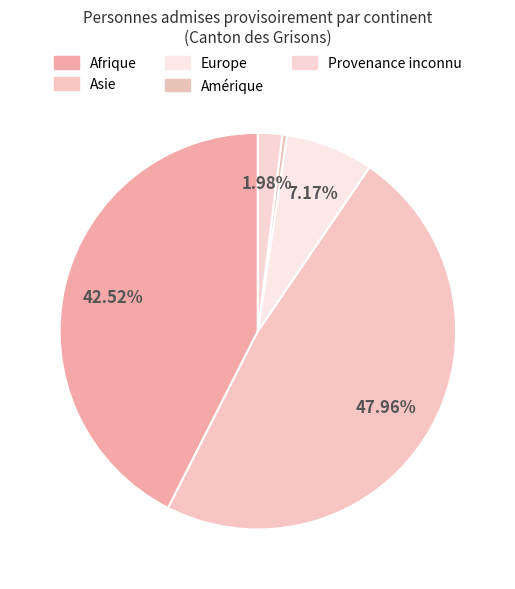

Is it true that Europe is 7% of the pie?

True